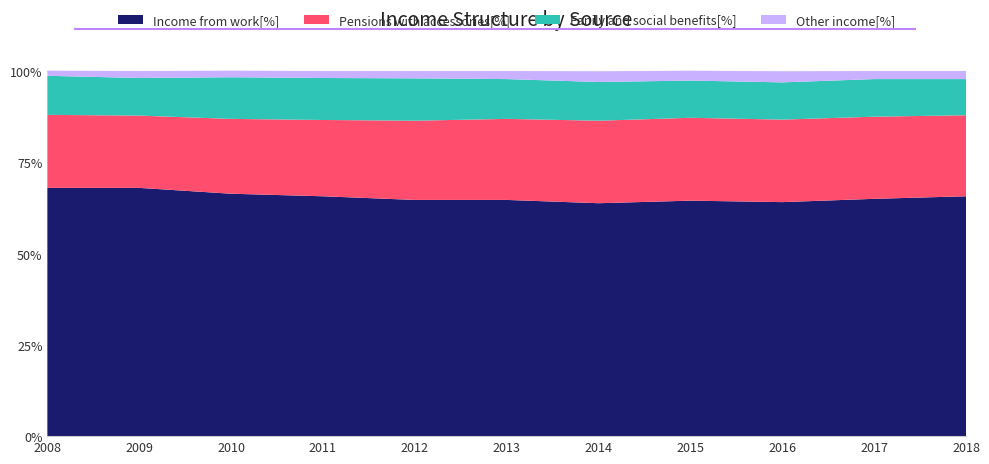

Reading left to right, list all the values displayed in this chart.

Income from work[%]: 68.0	68.0	66.4	65.7	64.7	64.7	63.8	64.5	64.1	65.0	65.7
Pensions with accessories[%]: 20.0	19.8	20.5	20.9	21.7	22.2	22.6	22.7	22.6	22.5	22.2
Fanily and social benefits[%]: 10.7	10.3	11.4	11.5	11.6	10.9	10.6	10.2	10.2	10.3	9.9
Other income[%]: 1.4	1.9	1.8	1.9	2.0	2.2	2.9	2.7	3.0	2.2	2.2